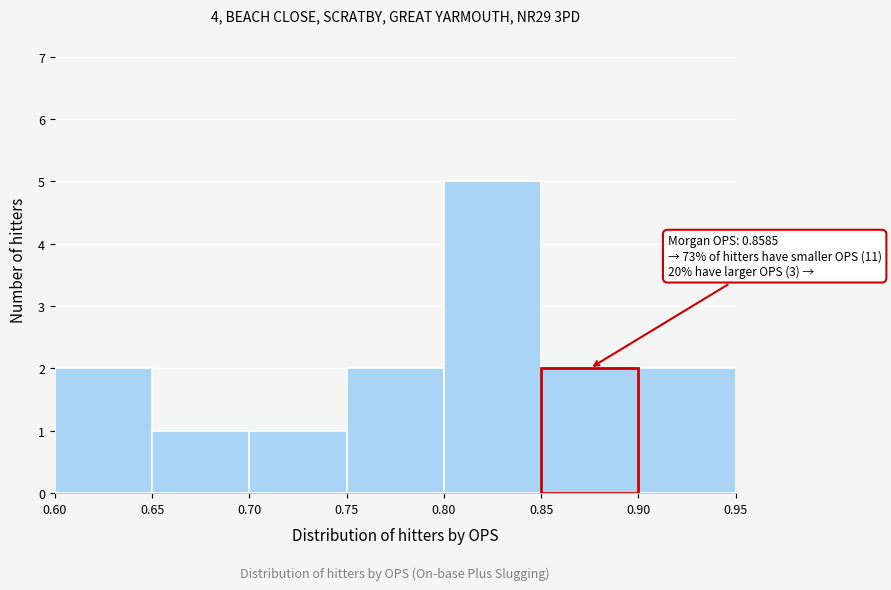

Which range on the x-axis has the tallest bar?

0.80 to 0.85